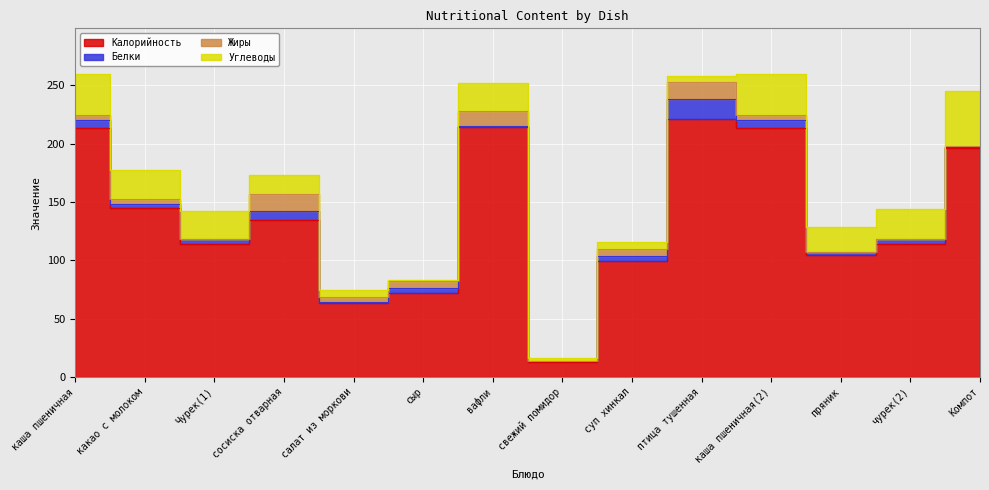

In Калорийность, how many points are lower than both neighbors (excluding endpoints)?

4